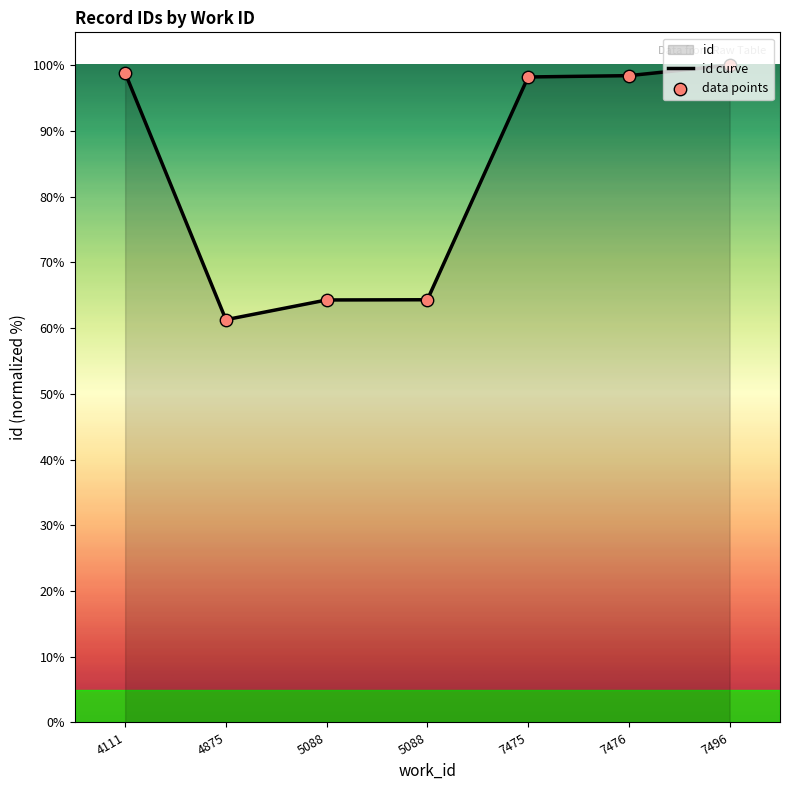

Which series contains the lowest Y value?

id curve